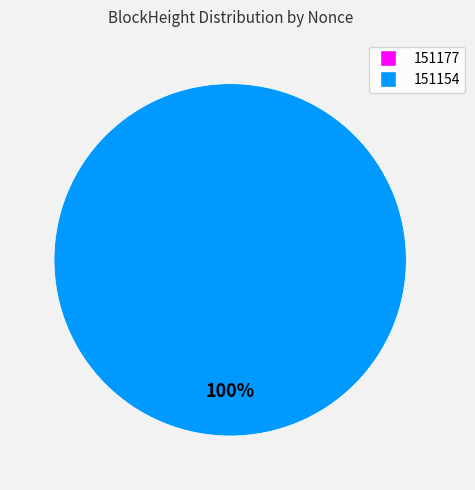

Rank the categories by value from highest to lowest.

151154, 151177